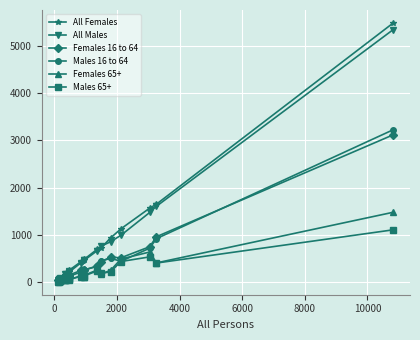

Which series has the widest spread of values?

All Females